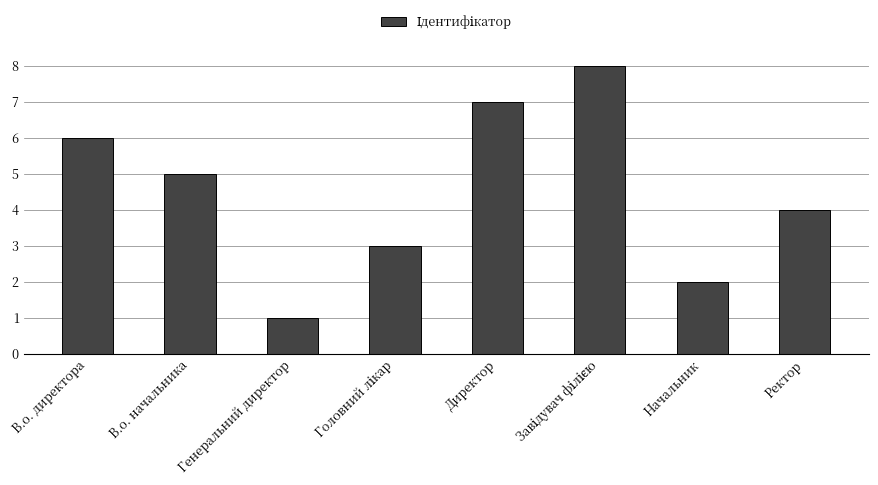

How many bars are there in total?

8